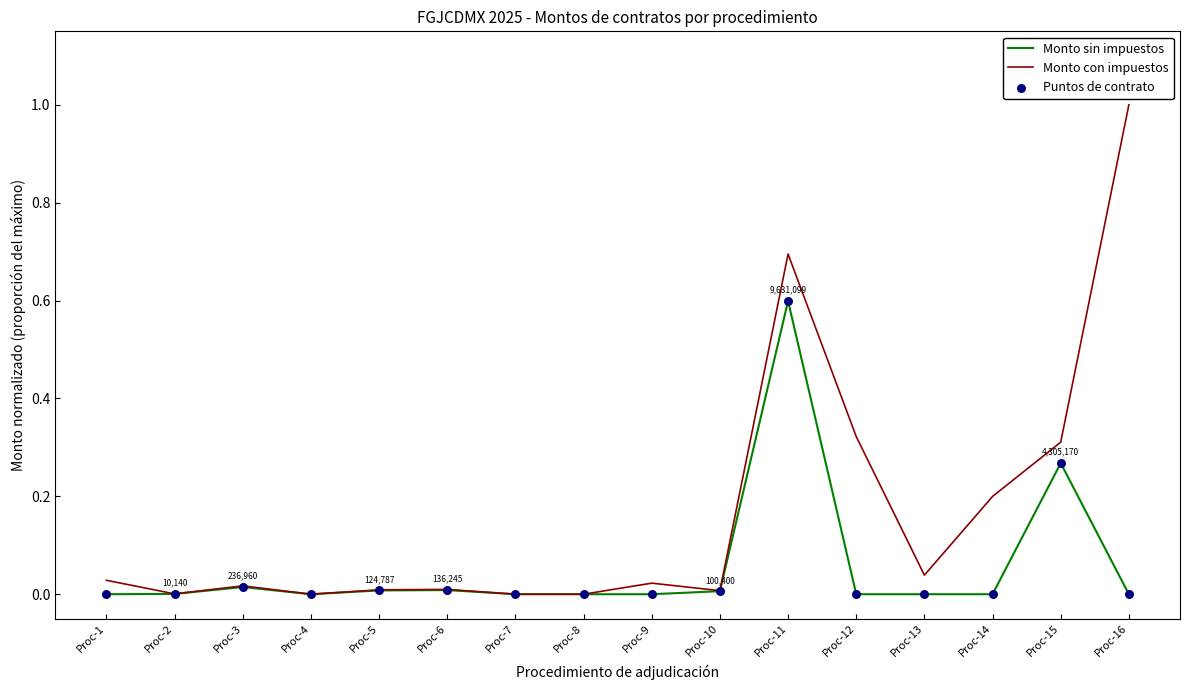

Is the value of Monto con impuestos at Proc-3 greater than the value of Monto sin impuestos at Proc-16?

Yes